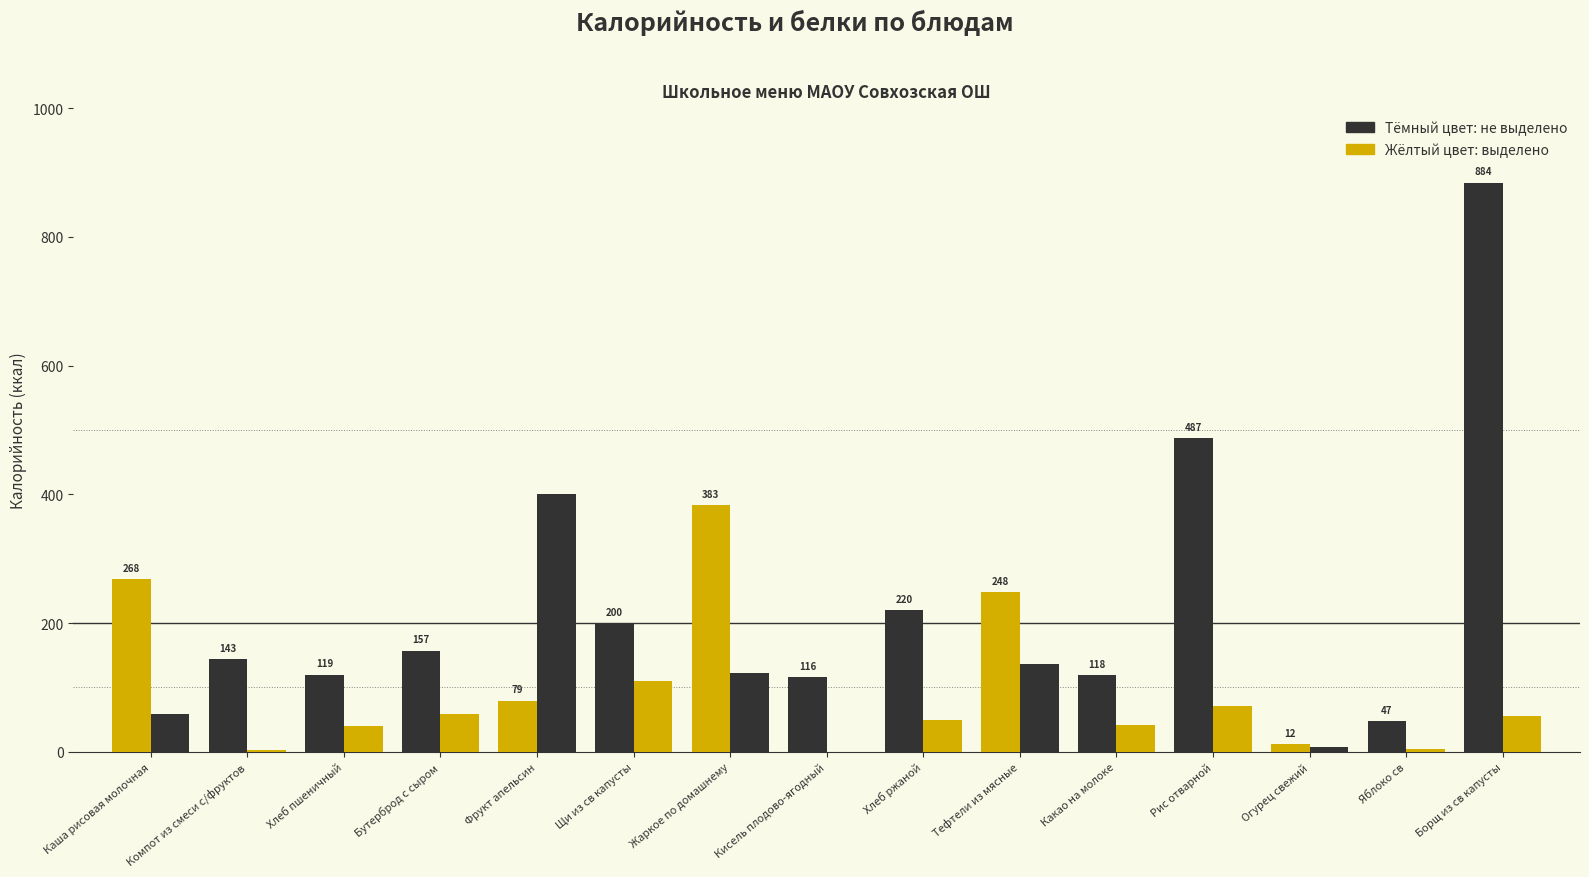

Reading left to right, extract all data points from this chart.

Калорийность: 268.0	143.4	119.5	157.0	79.0	200.0	383.0	116.0	220.0	248.0	118.6	487.0	12.0	47.0	884.0
Белки (×10): 59.2	3.4	40.0	58.0	400.0	110.0	123.0	0.0	49.0	137.0	40.8	71.6	7.0	4.0	55.0